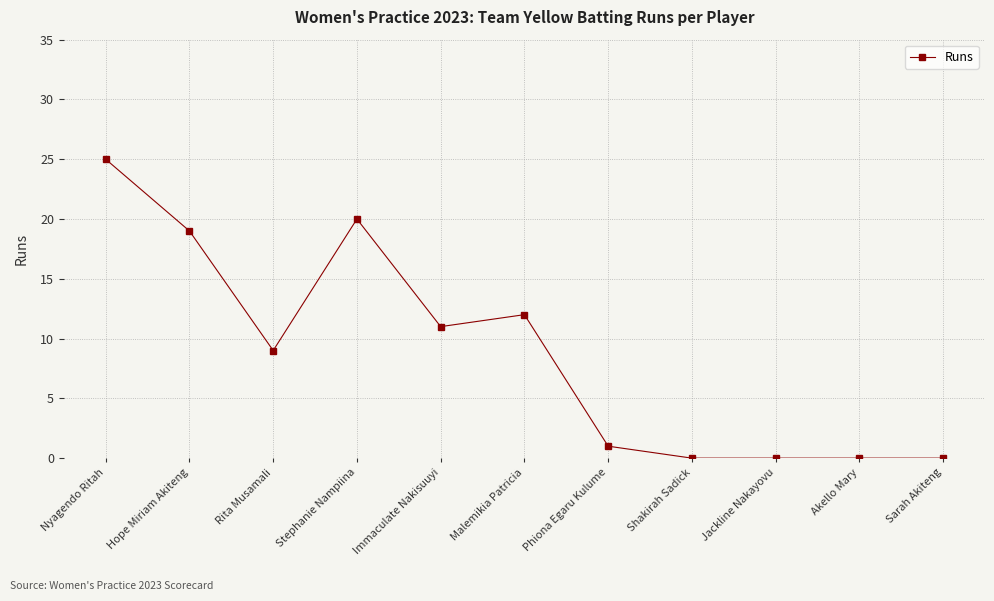

Does the chart have visible grid lines?

Yes